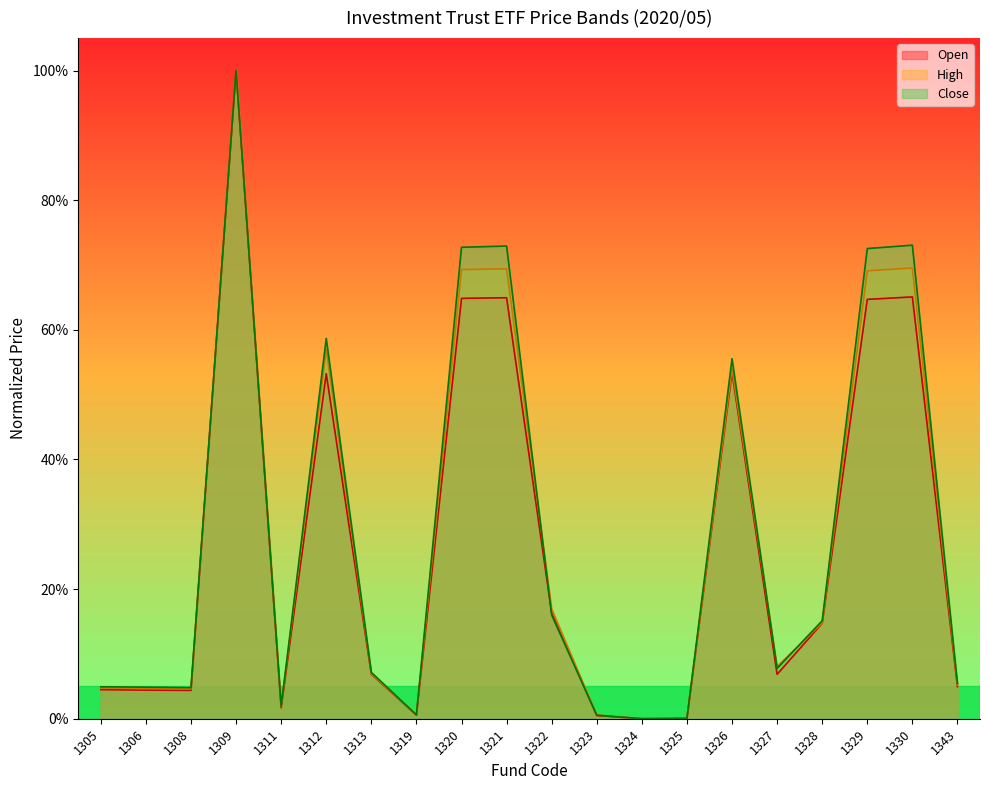

True or false: Close has more than 1 points higher than both neighbors.

True